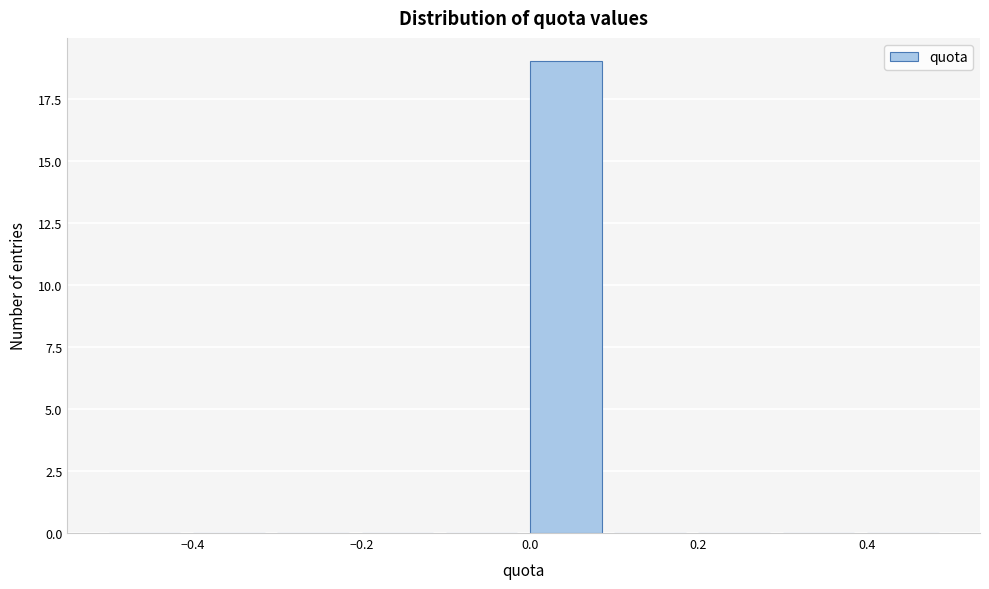

Reading left to right, transcribe this chart: for each bar, give the range it covers on the x-axis and its height. The values are not printed on the chart, so give them approximately, as read against the axis.

-0.5 to -0.4: 0
-0.4 to -0.3: 0
-0.3 to -0.2: 0
-0.2 to -0.1: 0
-0.1 to 0.0: 0
0.0 to 0.1: 19
0.1 to 0.2: 0
0.2 to 0.3: 0
0.3 to 0.4: 0
0.4 to 0.5: 0